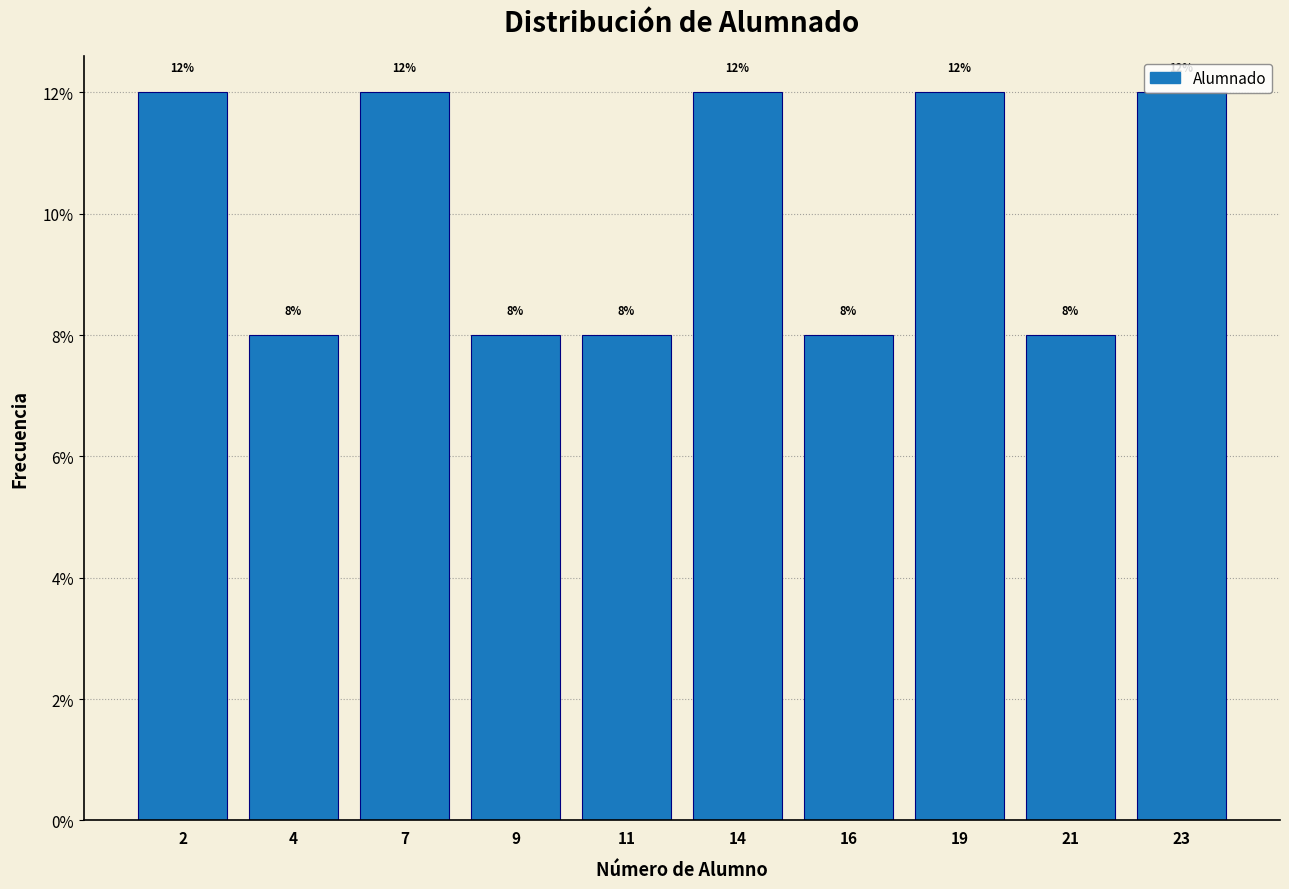

Approximately how many times larger is the value at 19 compared to 11?

1.5